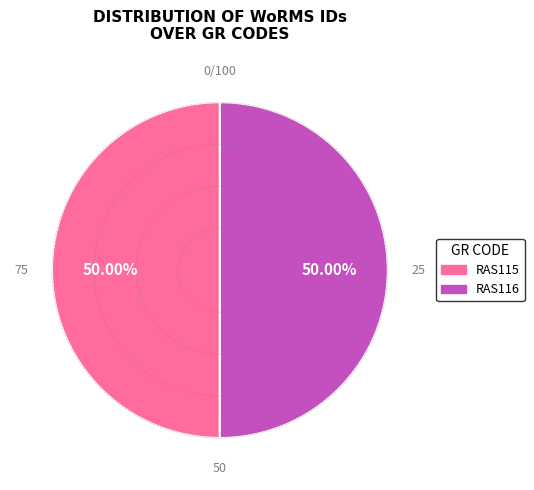

Approximately how many times larger is the value at RAS116 compared to RAS115?

1.0